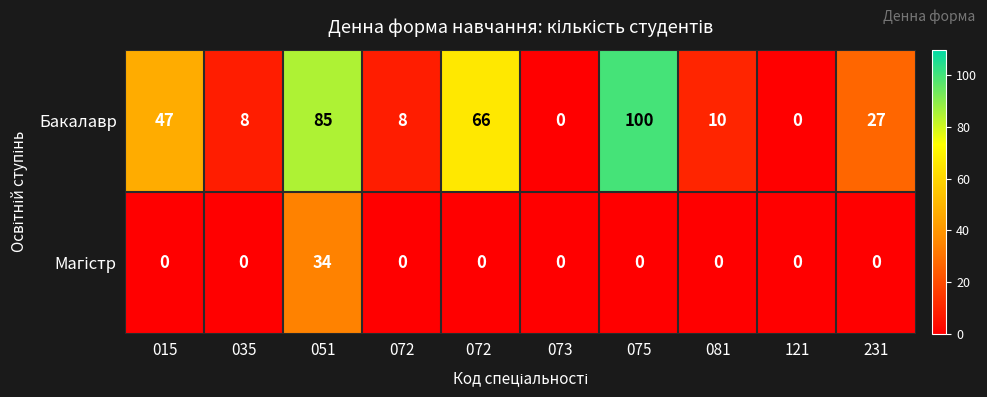

At which category is the sum across all series the highest?

051